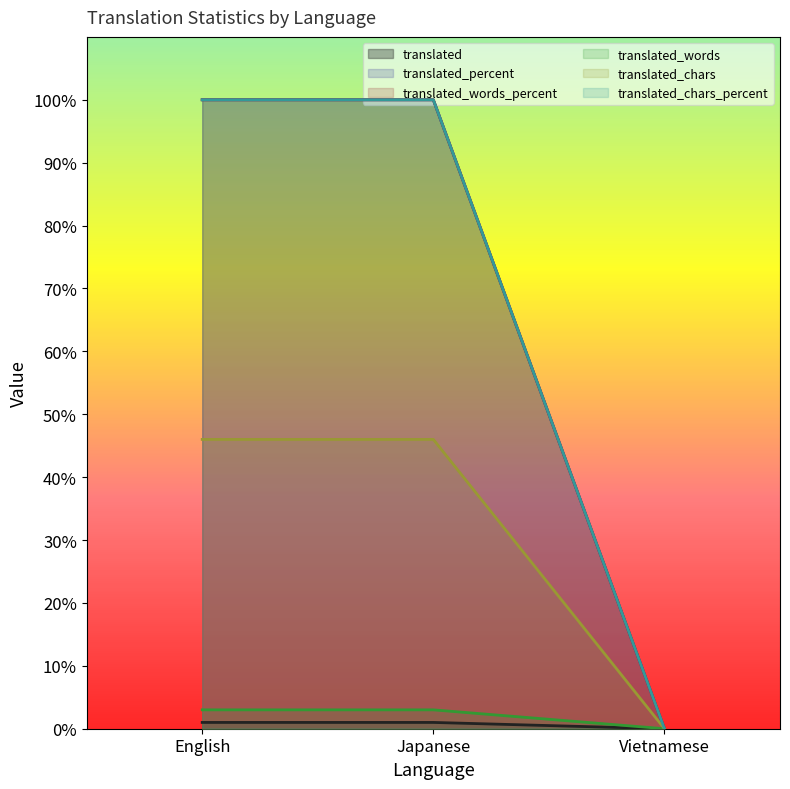

Is it true that translated_percent equals -67 at Vietnamese?

False